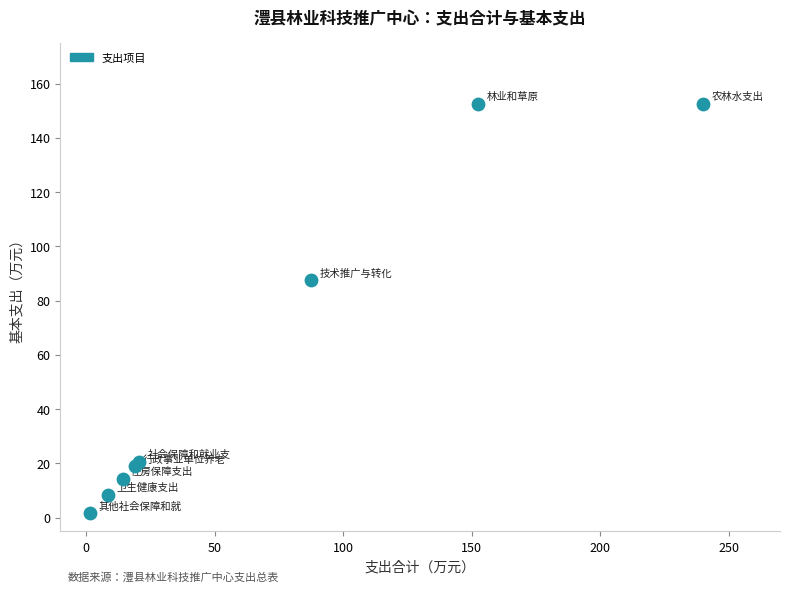

What Y value in the scatter plot is closest to 77?

87.5